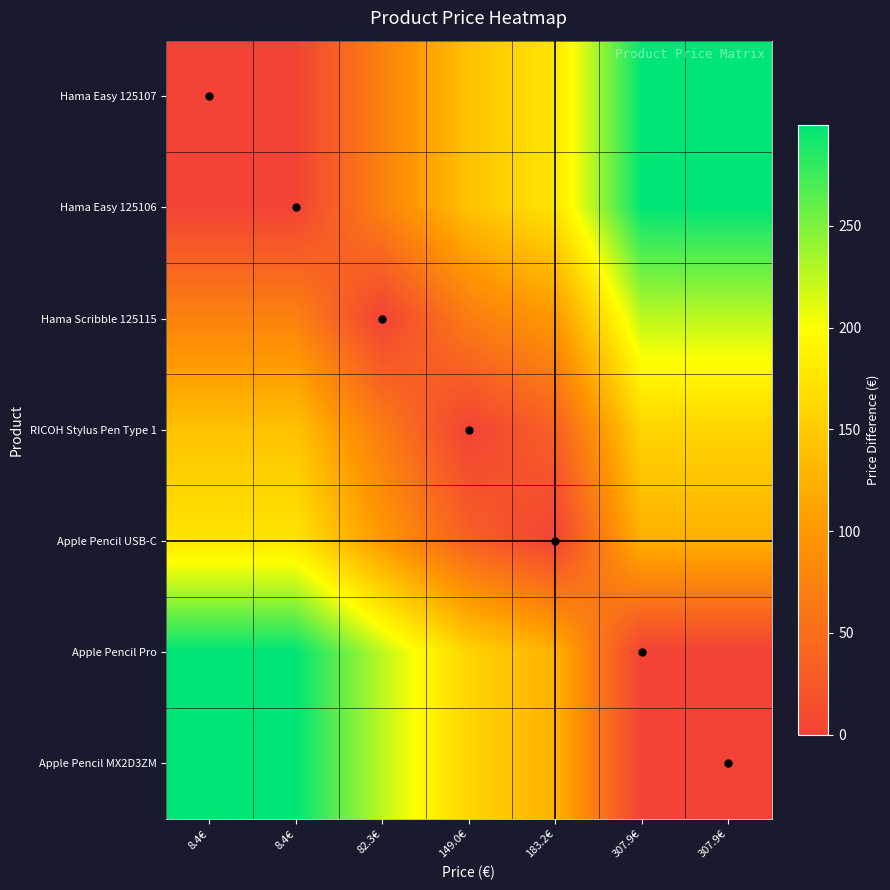

Which category has the lowest value across all series?

8.4€